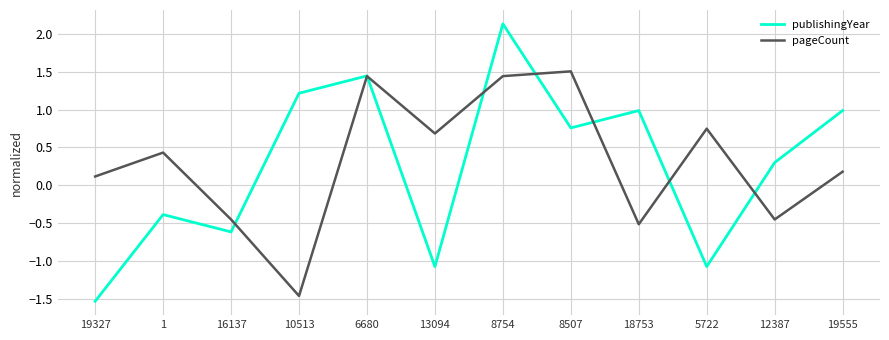

Where is the first local minimum for publishingYear?

16137